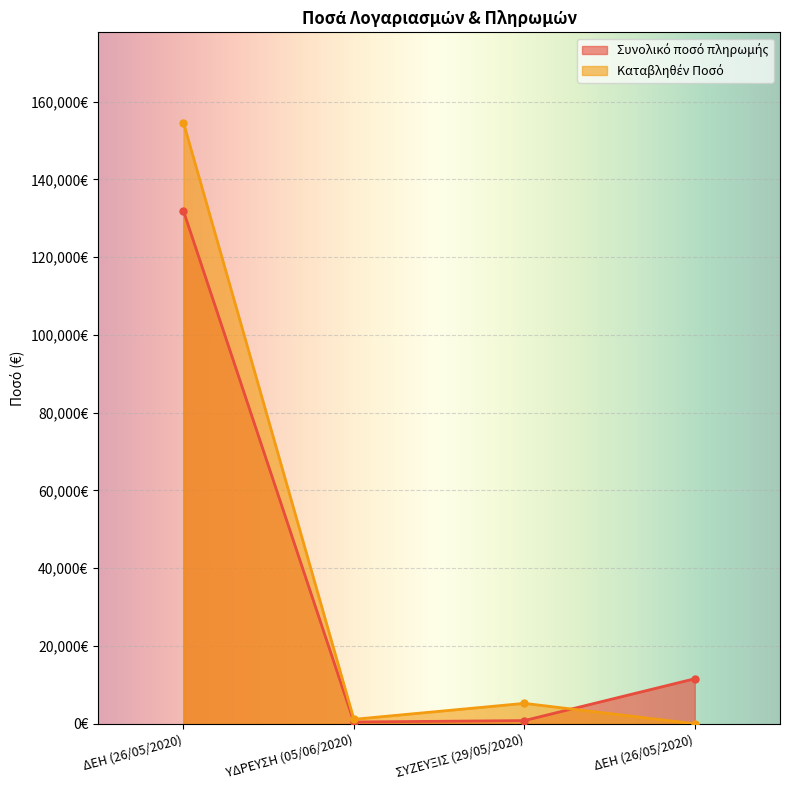

Rank the series by their average value, from lowest to highest.

Συνολικό ποσό πληρωμής, Καταβληθέν Ποσό